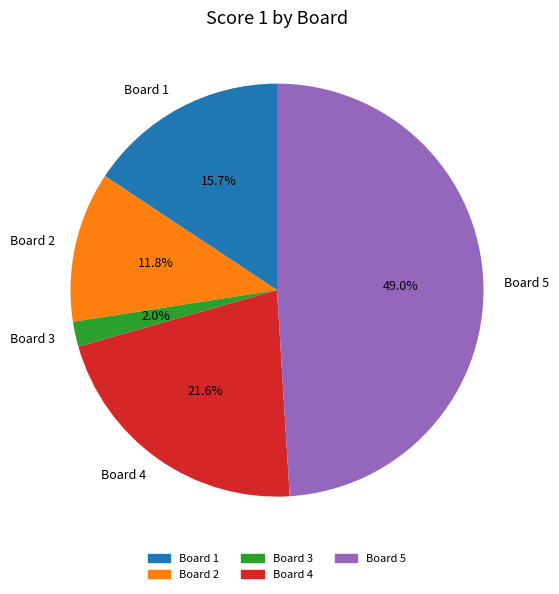

What percentage is NOT represented by Board 2?

88.2%